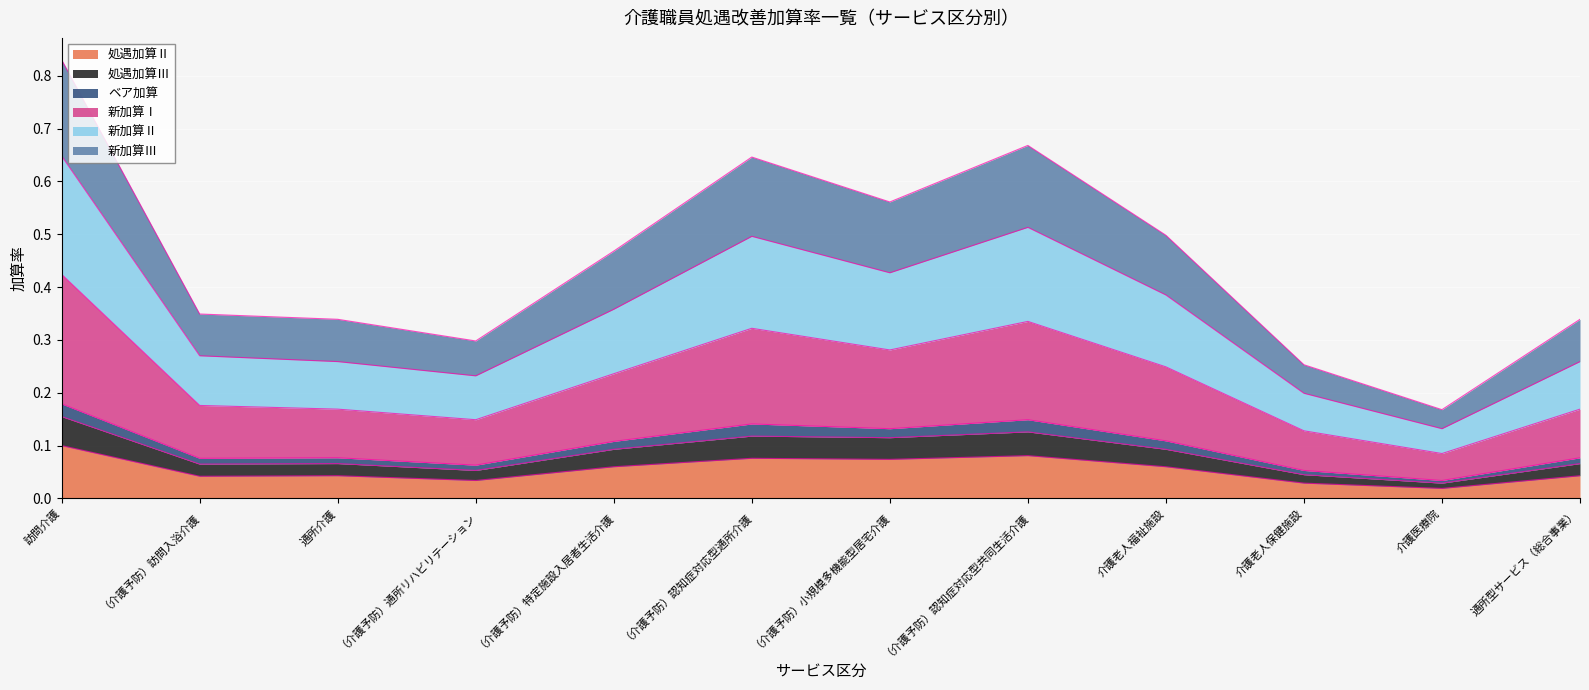

What are all the series names shown in the legend?

処遇加算Ⅱ, 処遇加算Ⅲ, ベア加算, 新加算Ⅰ, 新加算Ⅱ, 新加算Ⅲ